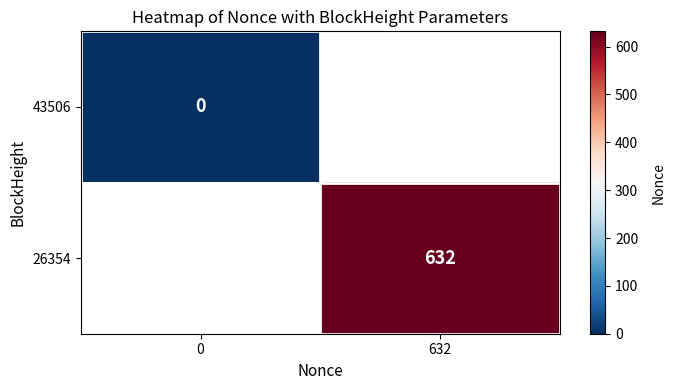

Is the value of 43506 at 0 greater than the value of 26354 at 632?

No